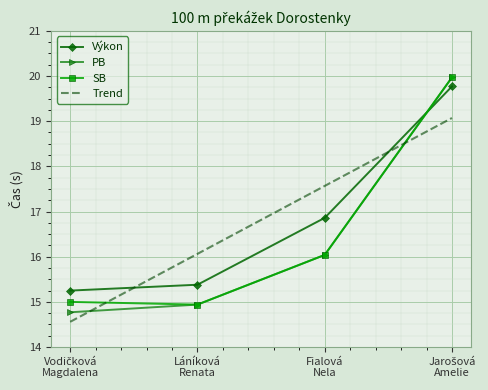

True or false: PB and Výkon intersect in this chart.

True